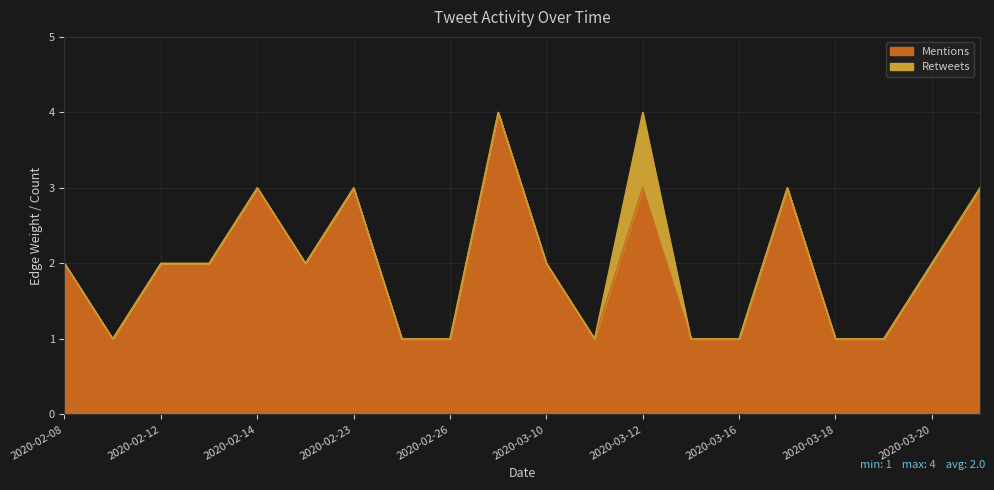

What is the change in value from 2020-02-14 to 2020-03-20?

-1